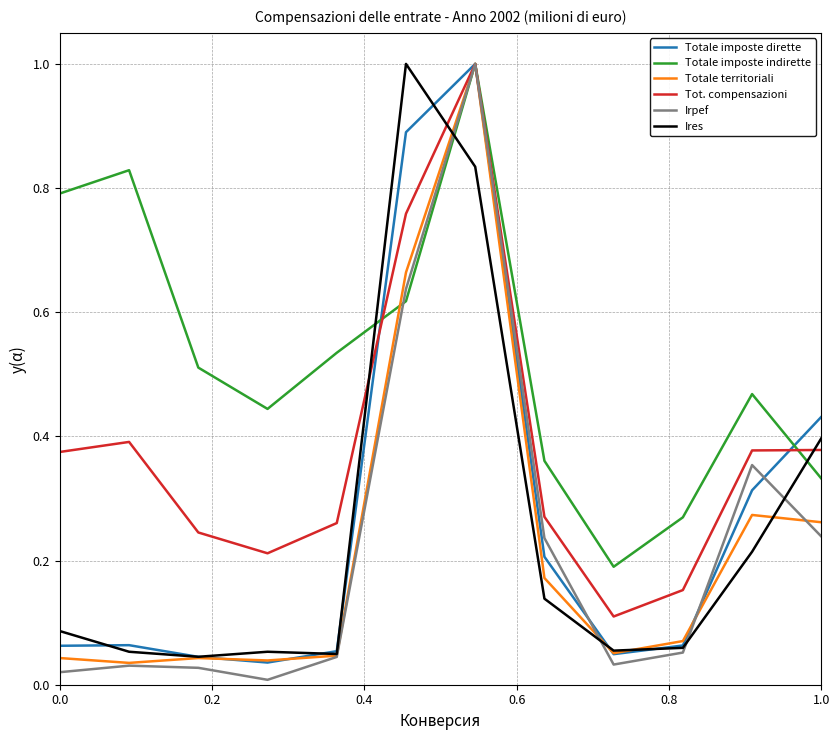

What are all the series names shown in the legend?

Totale imposte dirette, Totale imposte indirette, Totale territoriali, Tot. compensazioni, Irpef, Ires